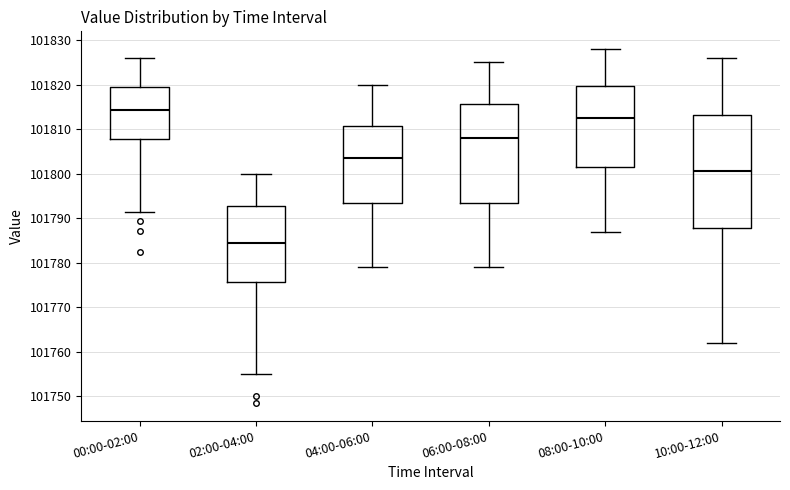

Reading left to right, transcribe this box plot: for each box, give where its median line is, the range the box spans, and where its two whiskers end, as read against the y-axis. The values are not printed on the chart, so give them approximately, as read against the axis.

00:00-02:00: median 101814, box 101808 to 101819, whiskers 101791 to 101826
02:00-04:00: median 101784, box 101776 to 101793, whiskers 101755 to 101800
04:00-06:00: median 101804, box 101794 to 101811, whiskers 101779 to 101820
06:00-08:00: median 101808, box 101794 to 101816, whiskers 101779 to 101825
08:00-10:00: median 101813, box 101802 to 101820, whiskers 101787 to 101828
10:00-12:00: median 101801, box 101788 to 101813, whiskers 101762 to 101826